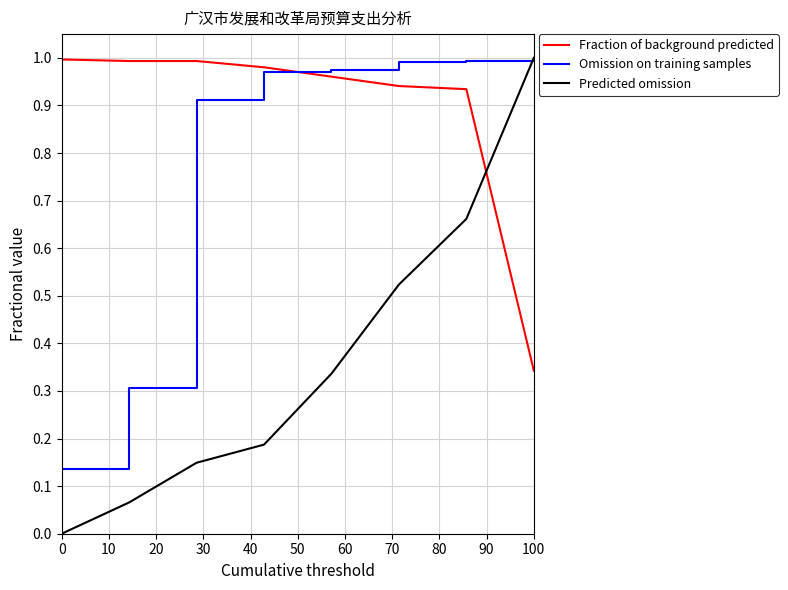

What is the sum of all Predicted omission values?

2.9